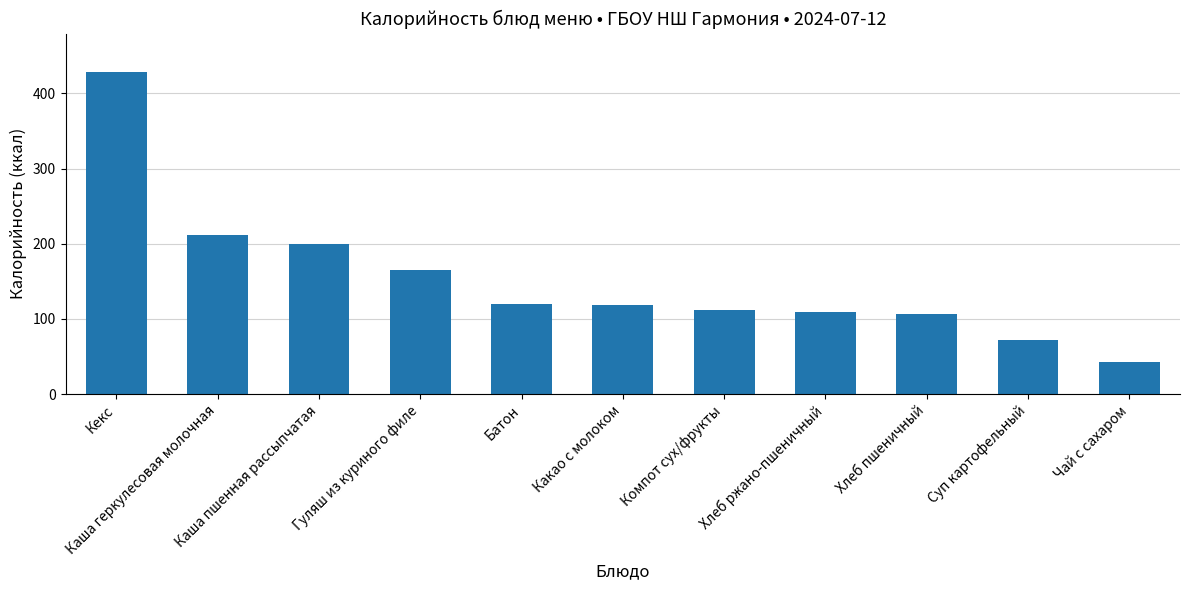

What is the difference between the maximum and minimum values?

385.2